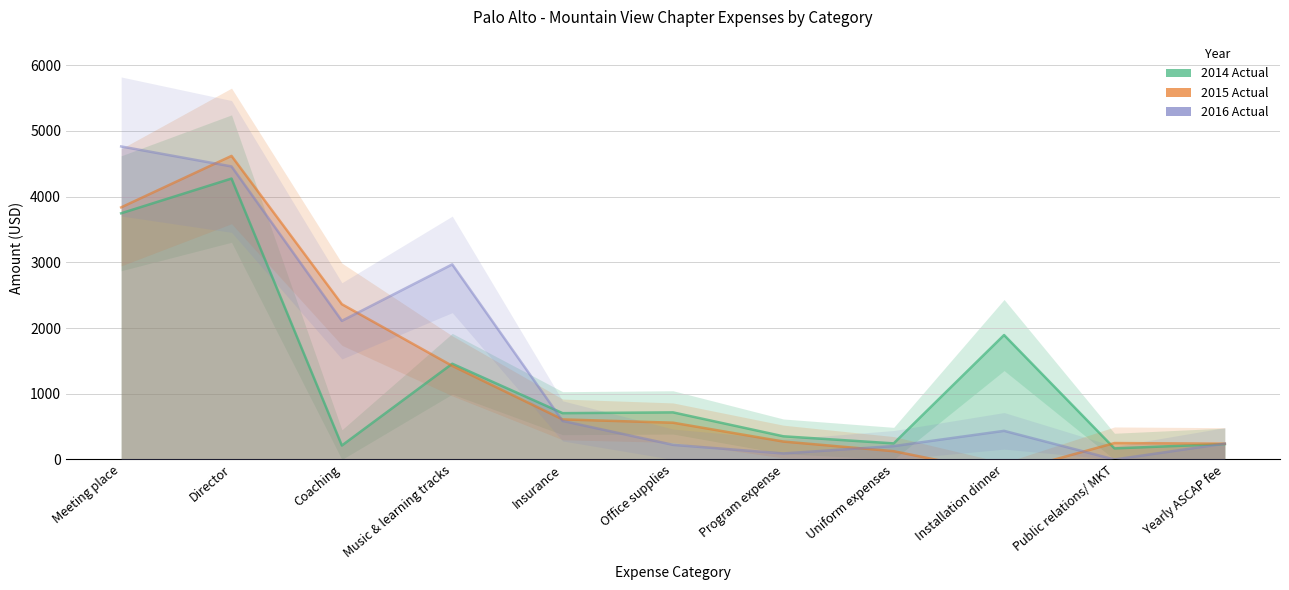

Which category has the lowest value in the 2014 Actual series?

Public relations/ MKT